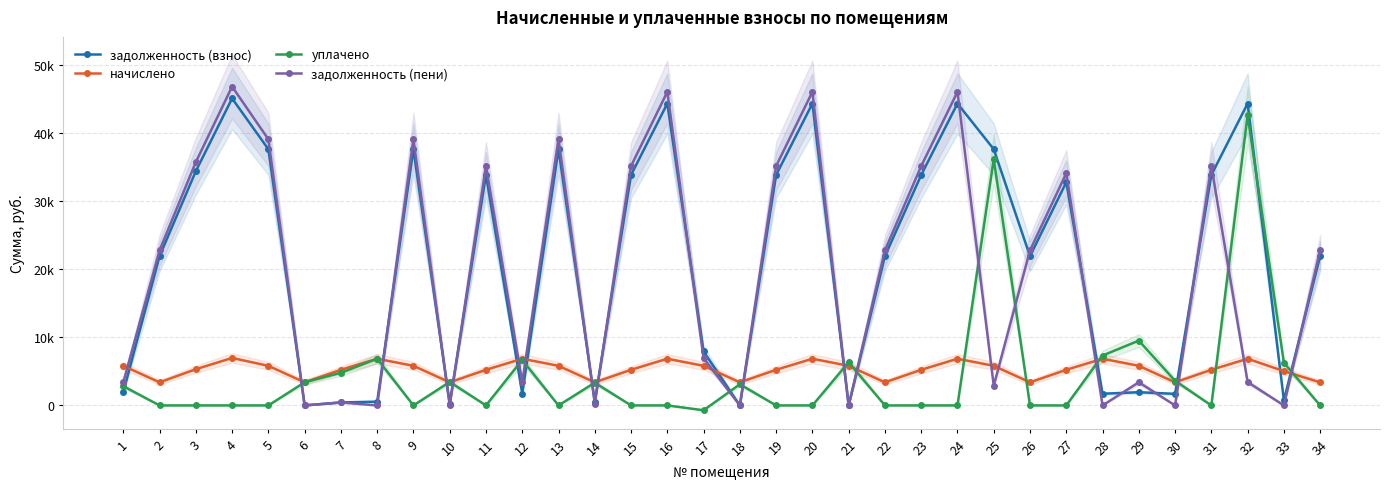

Is it true that начислено equals 5746.6 at 2?

False